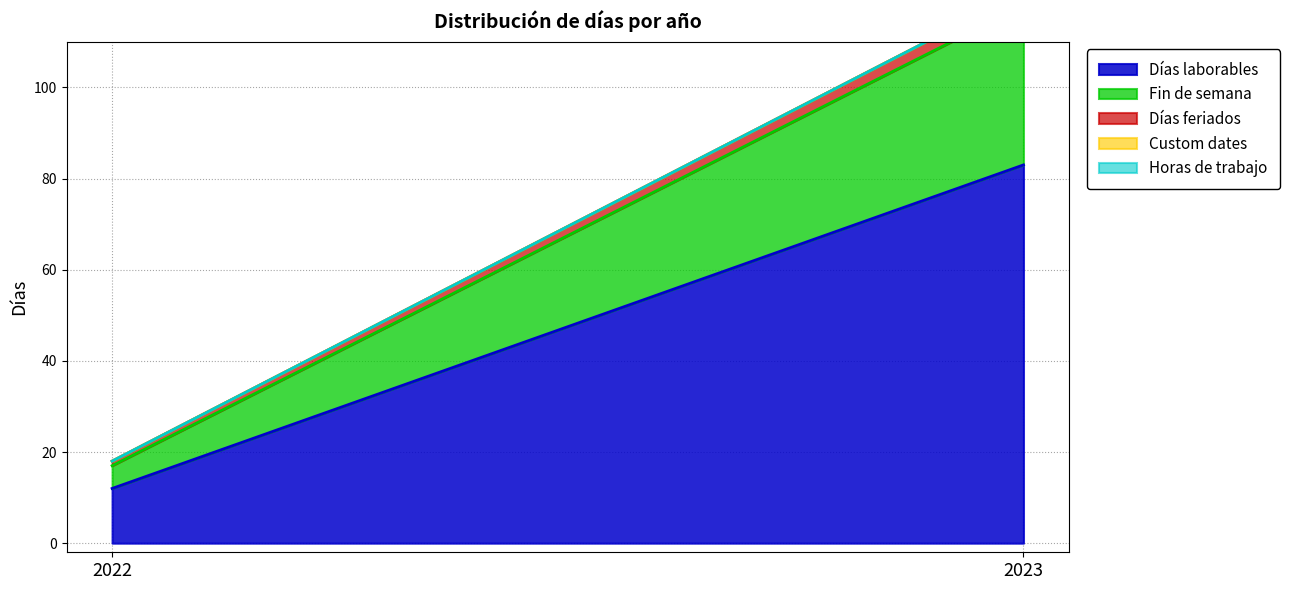

Which series has the largest total across all categories?

Días laborables